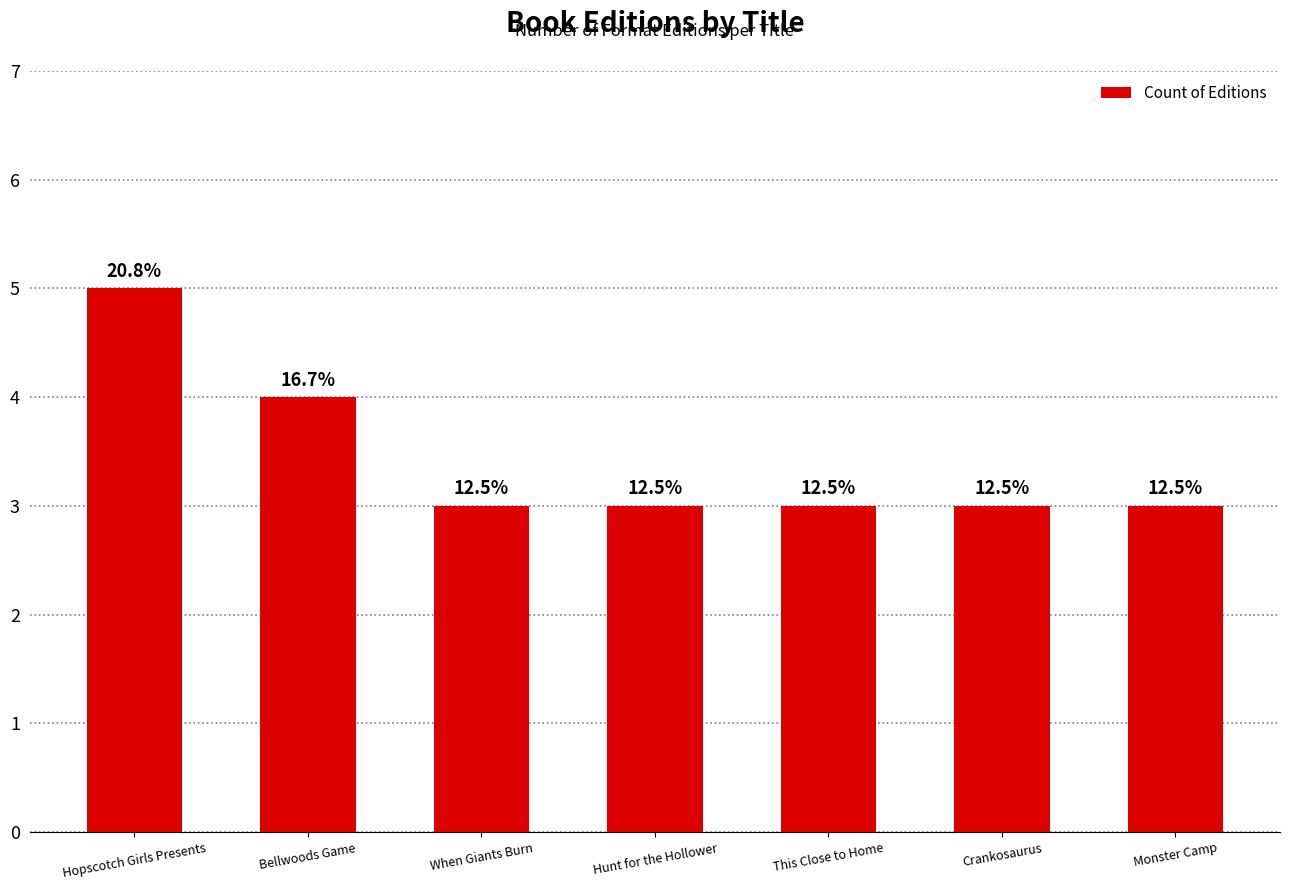

Are the bars horizontal?

No